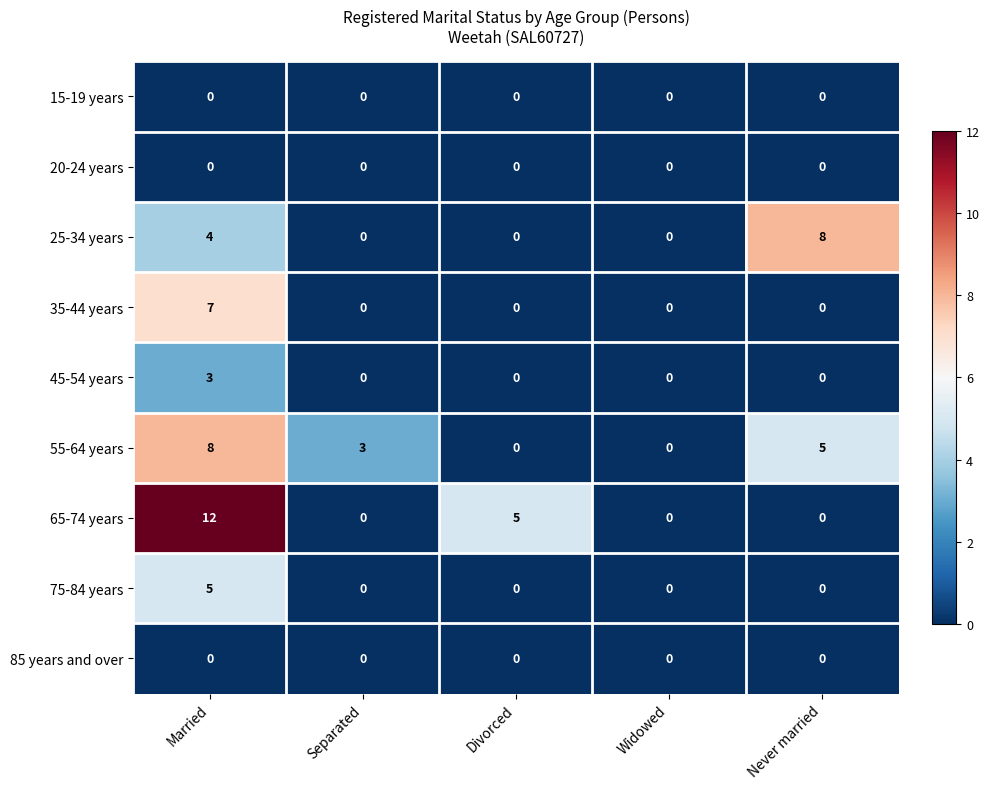

Count the 35-44 years values in the range 0 to 1.

4